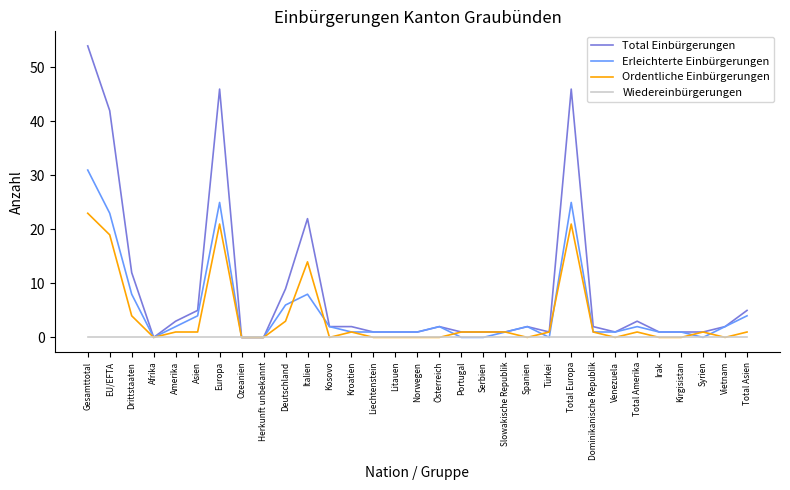

At which category is the sum across all series the highest?

Gesamttotal